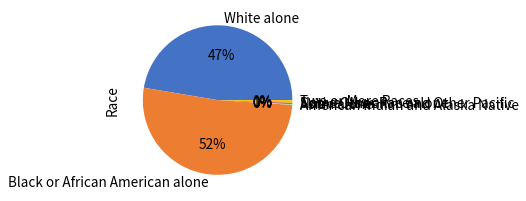

To the nearest percent, what is the average slice percentage?

14%